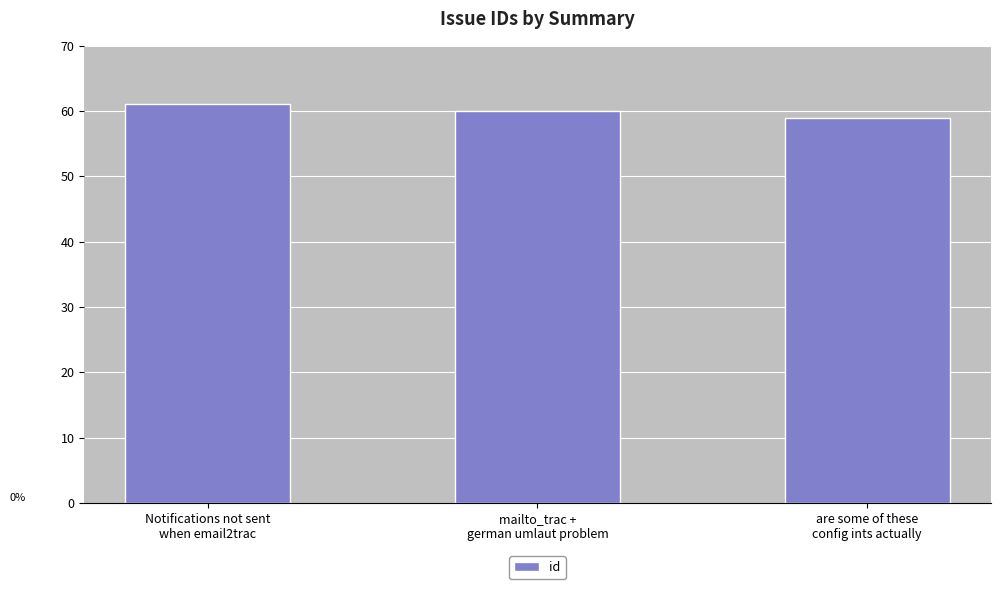

Between mailto_trac +
german umlaut problem and are some of these
config ints actually, which is larger?

mailto_trac +
german umlaut problem